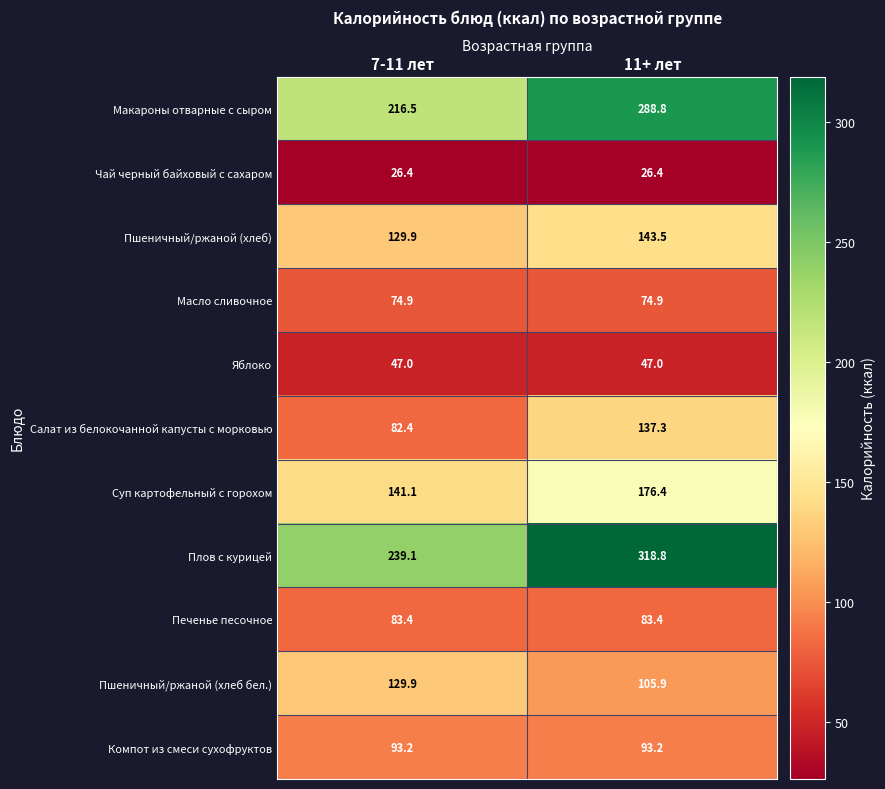

At which category is the sum across all series the highest?

11+ лет